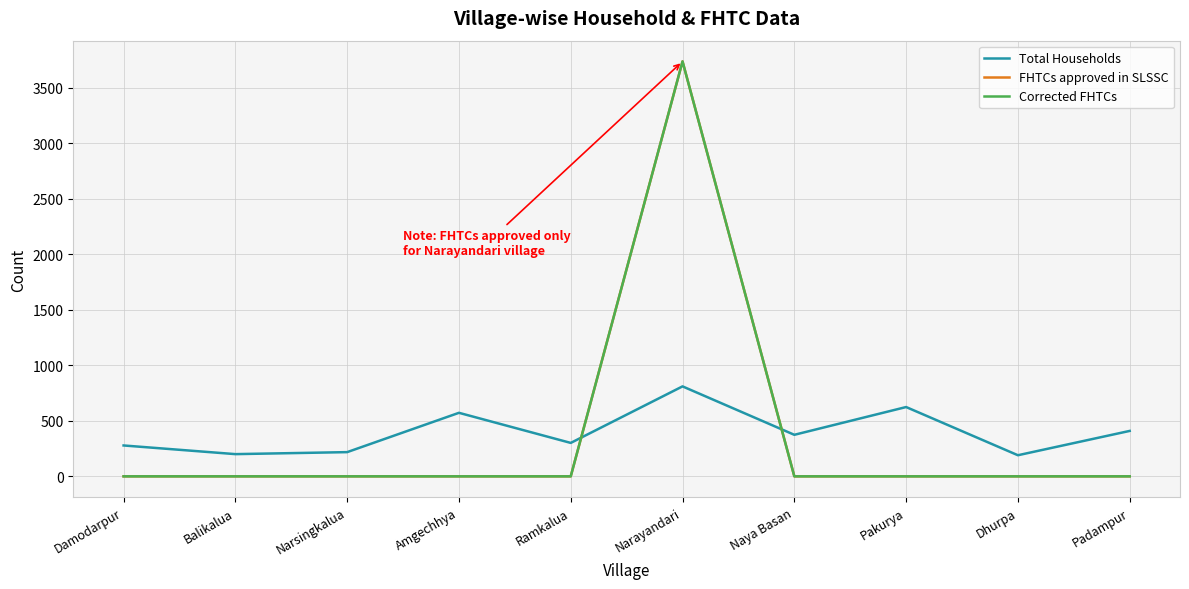

How many lines are shown in the chart?

3